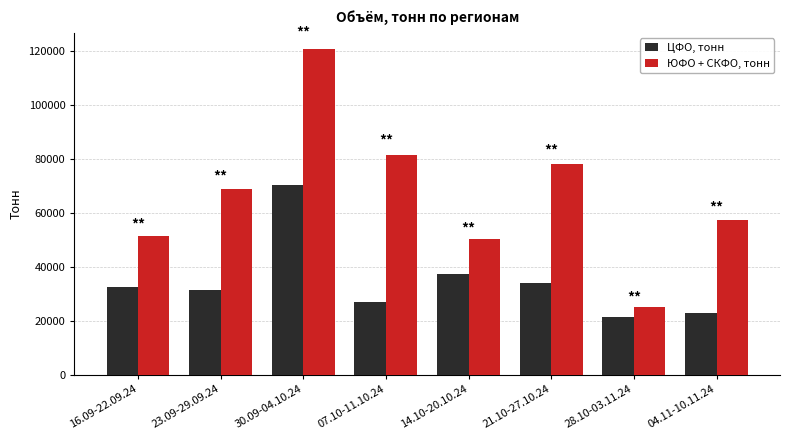

At how many categories does at least one series exceed 74533?

3